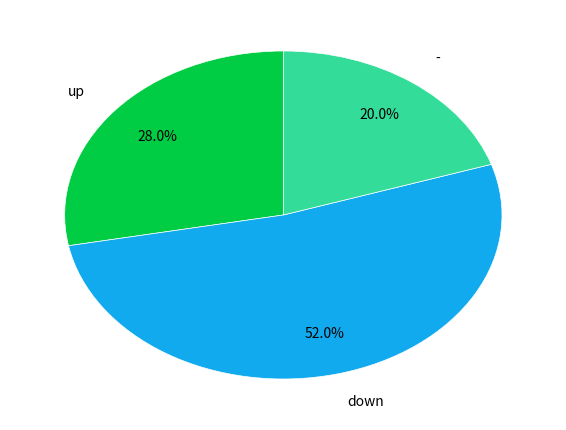

To the nearest percent, what is the difference between the - and up slice percentages?

8%